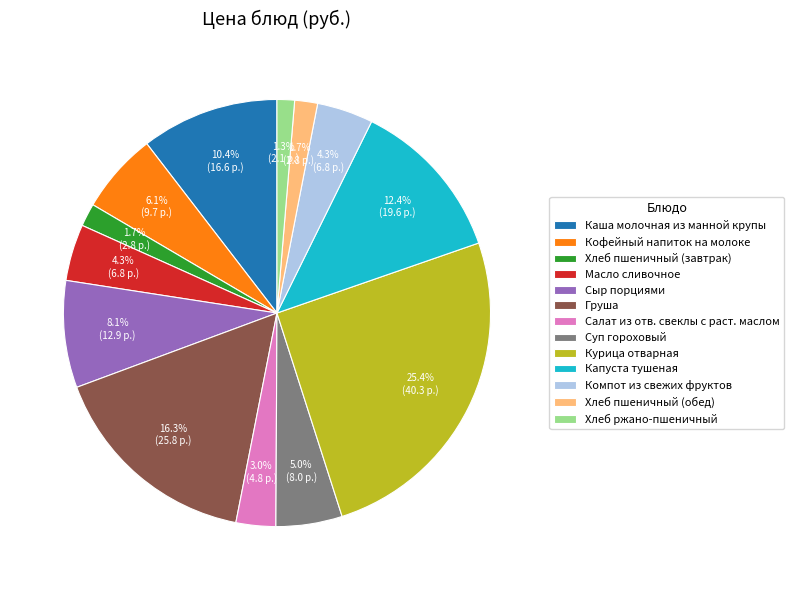

Is there a majority slice in this chart?

No